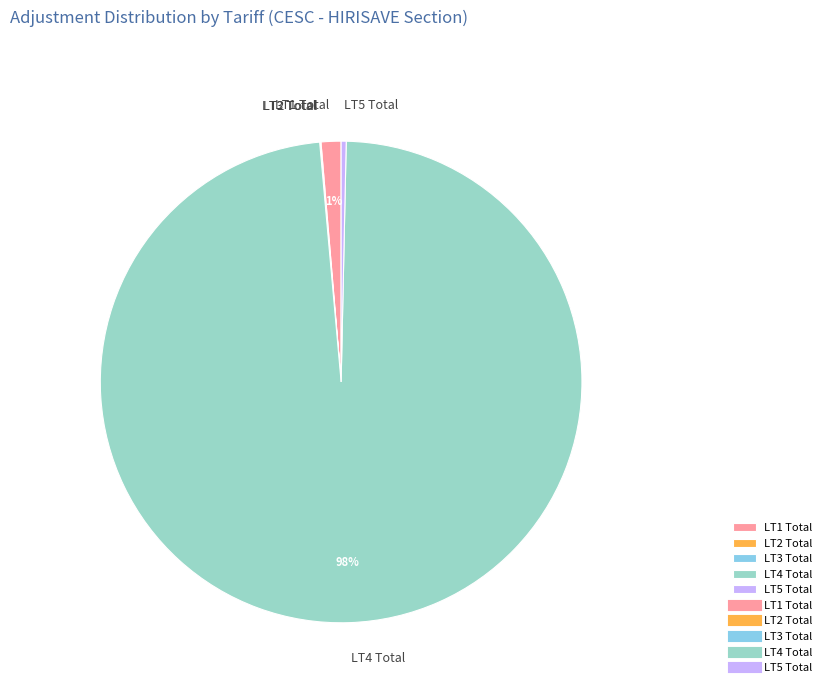

What is the largest slice in the pie chart?

LT4 Total